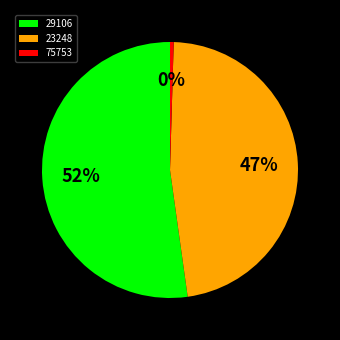

To the nearest percent, what is the combined percentage of 29106 and 23248?

100%